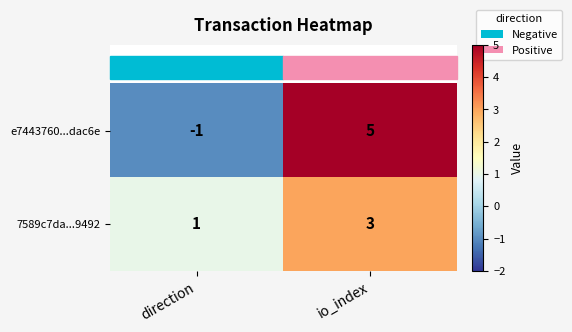

Is the value of e7443760...dac6e at direction greater than the value of 7589c7da...9492 at direction?

No